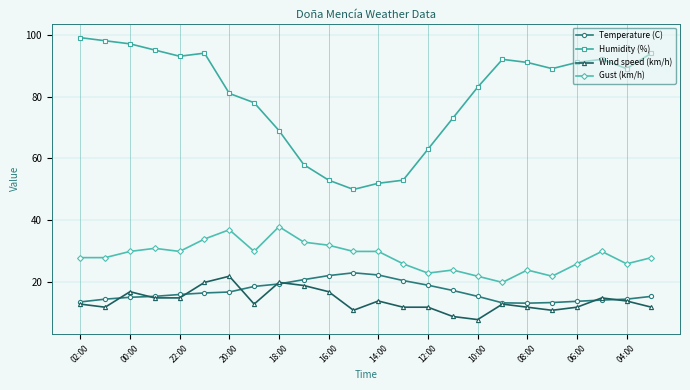

What is the value of the Humidity (%) point at the 15th from the left?

63.0